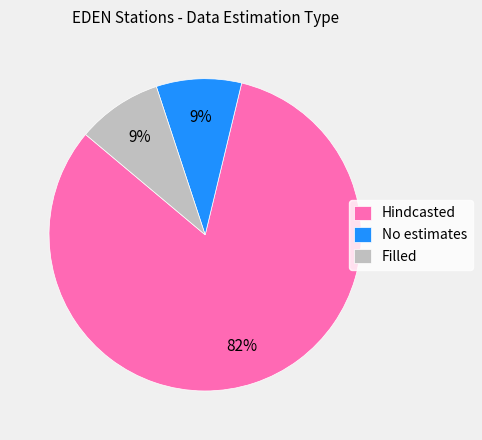

Count the number of slices in the pie.

3